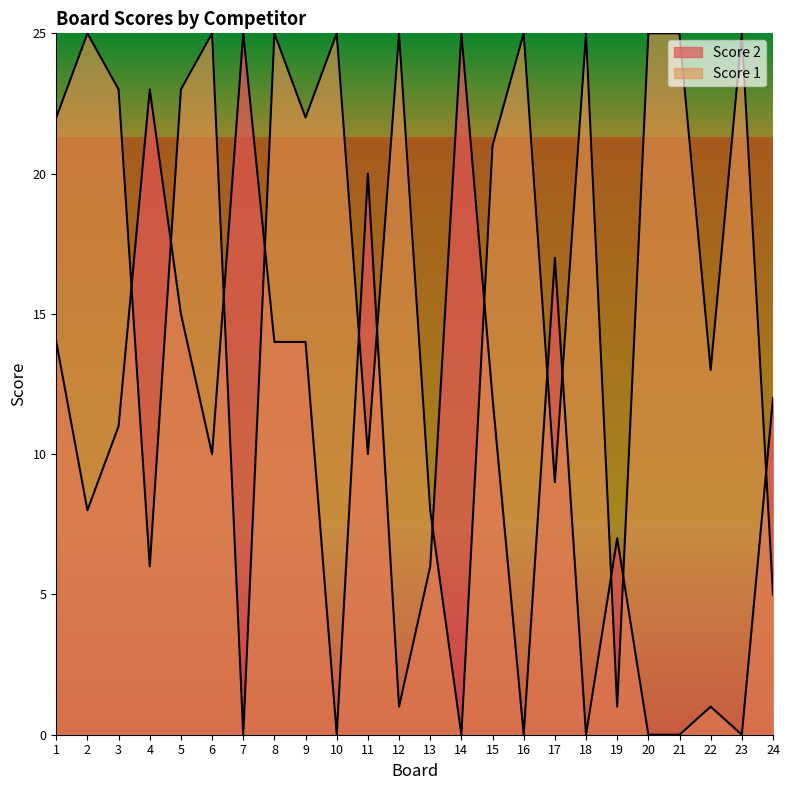

Is the value of Score 2 at 18 greater than the value of Score 1 at 4?

No